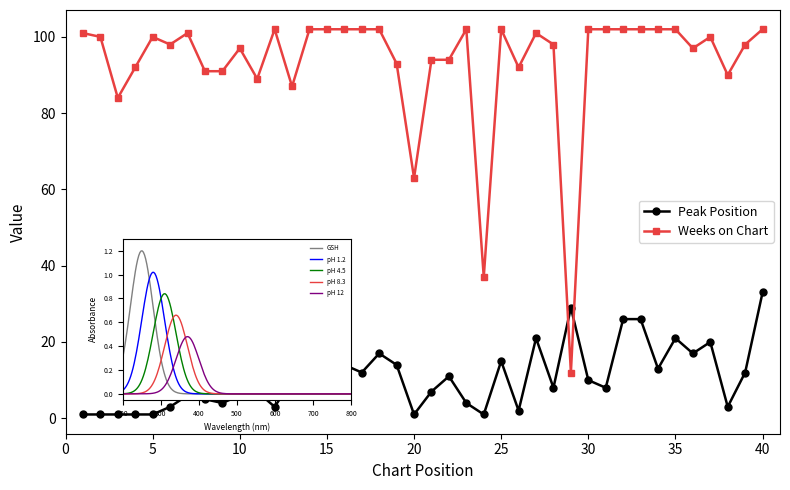

True or false: Weeks on Chart has more than 0 interior local peaks.

True